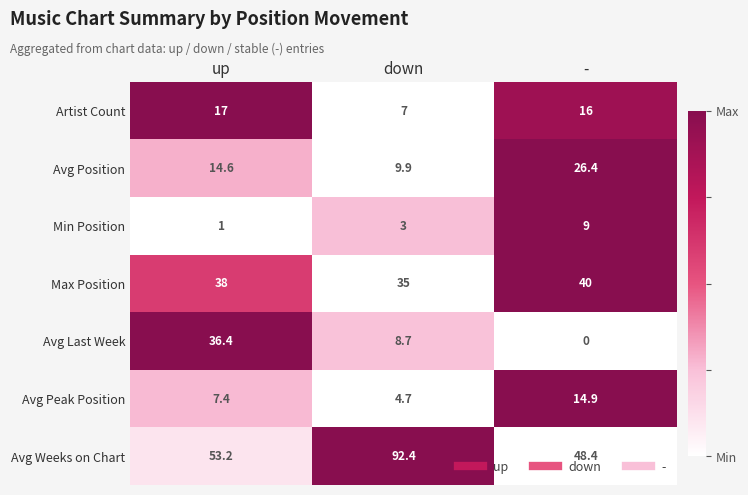

Where does the Avg Weeks on Chart series first go above 53?

up